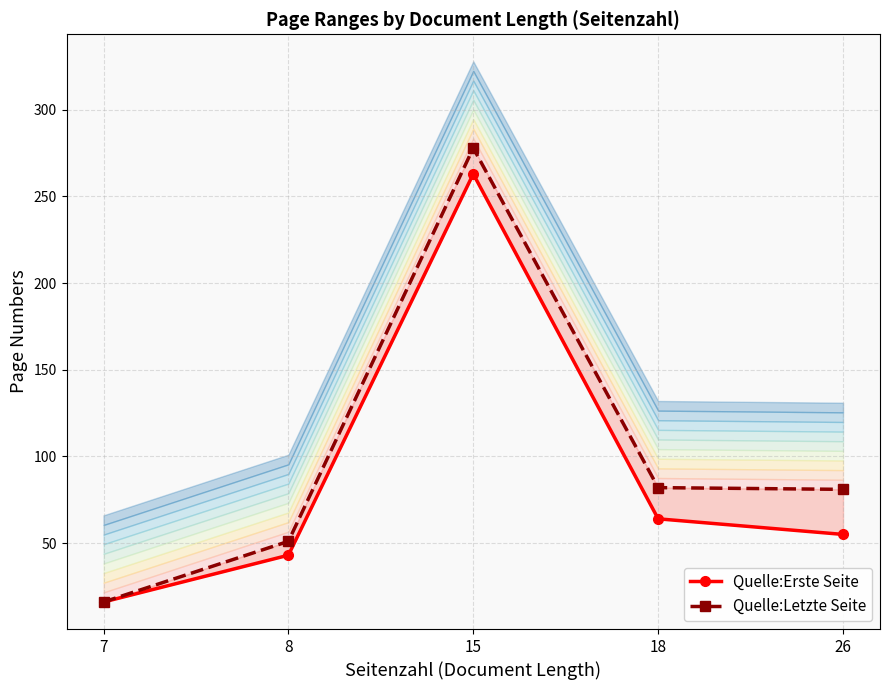

At which category is the sum across all series the highest?

15